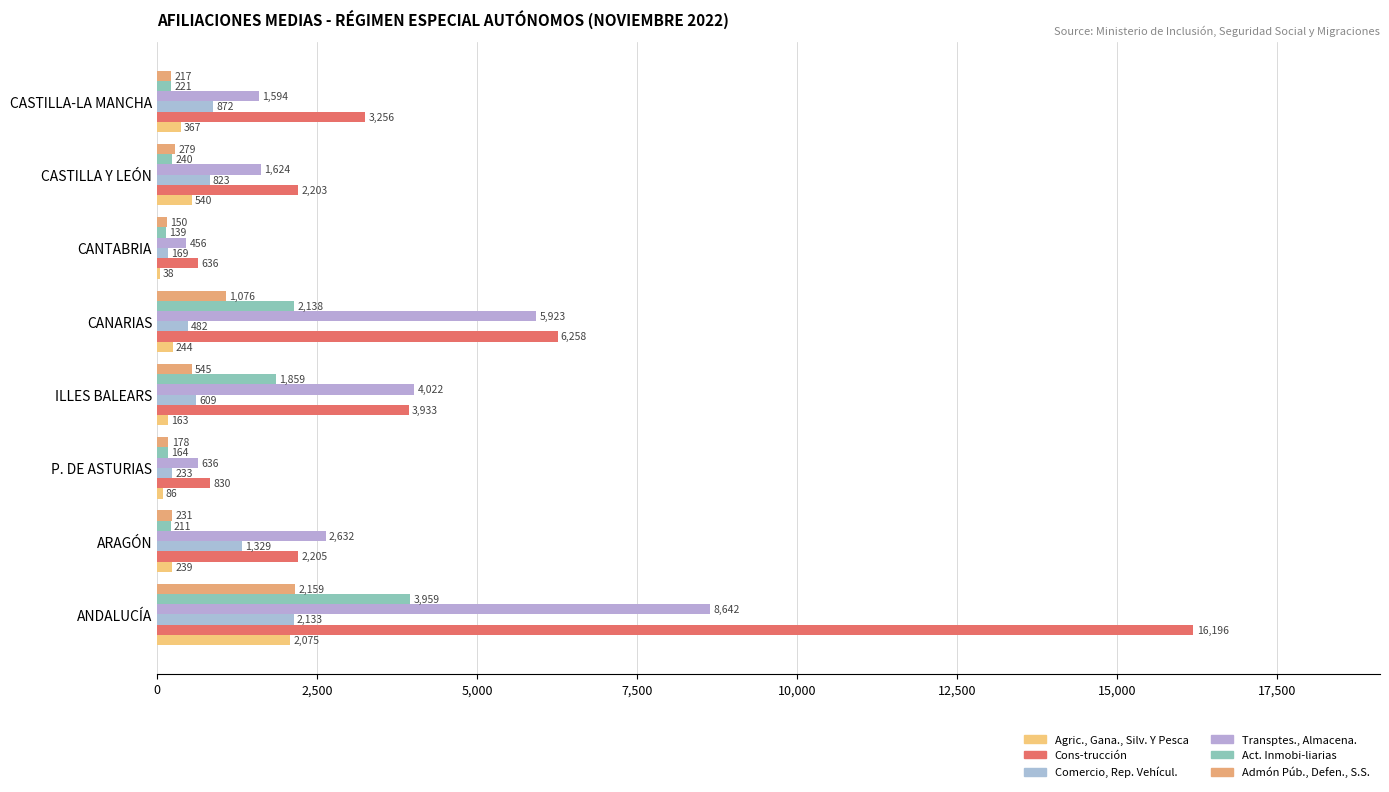

What is the difference between the second highest and minimum values in the Agric., Gana., Silv. Y Pesca series?

502.6